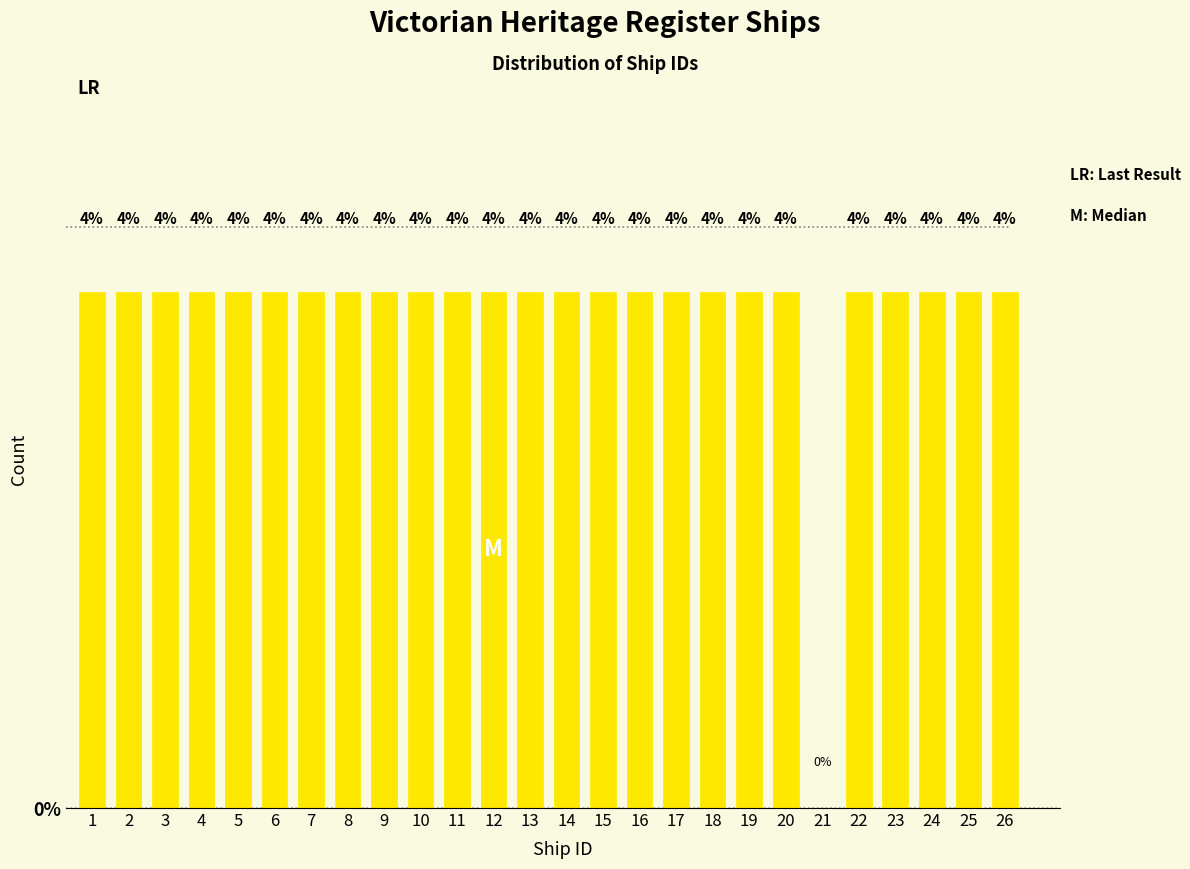

Reading right to left, list all the values displayed in this chart.

26=4	25=4	24=4	23=4	22=4	21=0	20=4	19=4	18=4	17=4	16=4	15=4	14=4	13=4	12=4	11=4	10=4	9=4	8=4	7=4	6=4	5=4	4=4	3=4	2=4	1=4